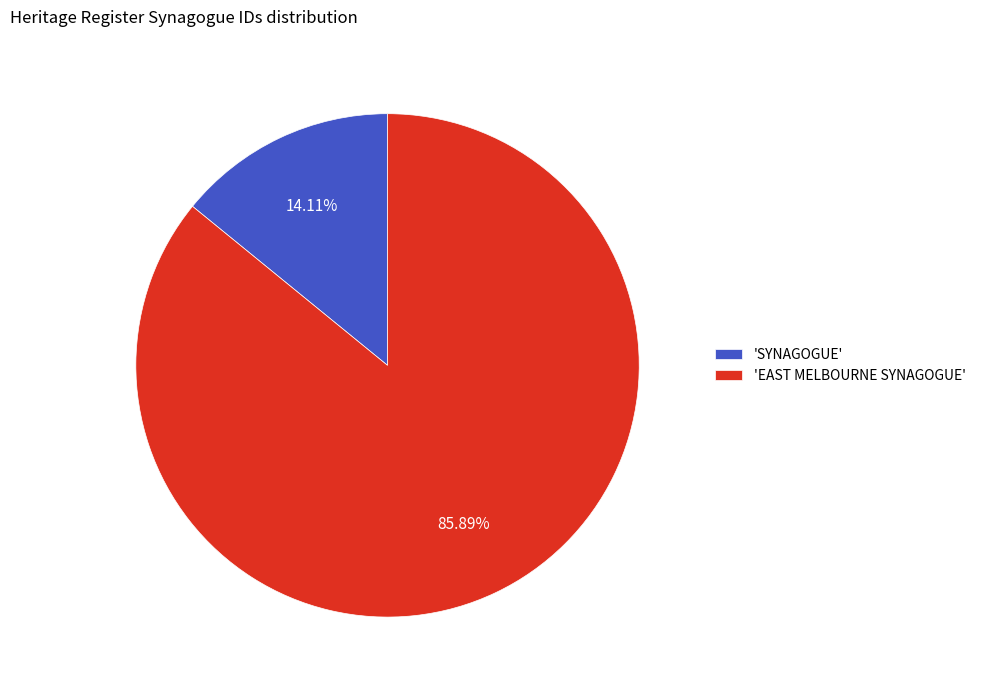

Is there any slice that represents more than half of the pie?

Yes